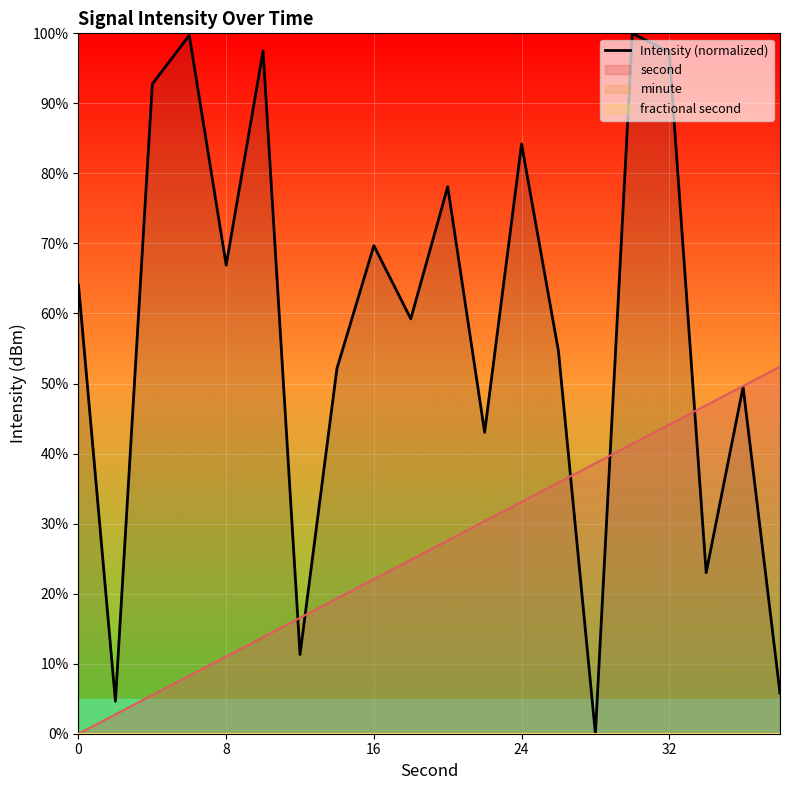

What is the sum of all values?

1153.5